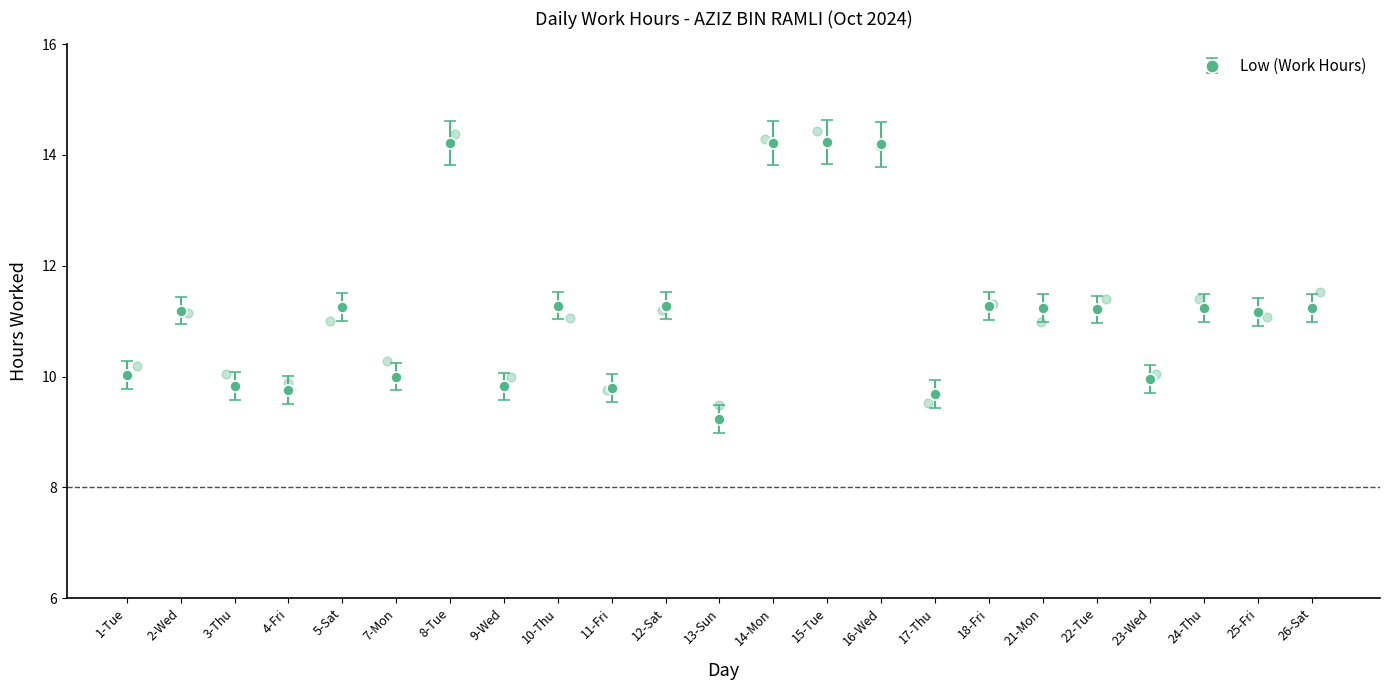

Between 7-Mon and 5-Sat, which is larger?

5-Sat